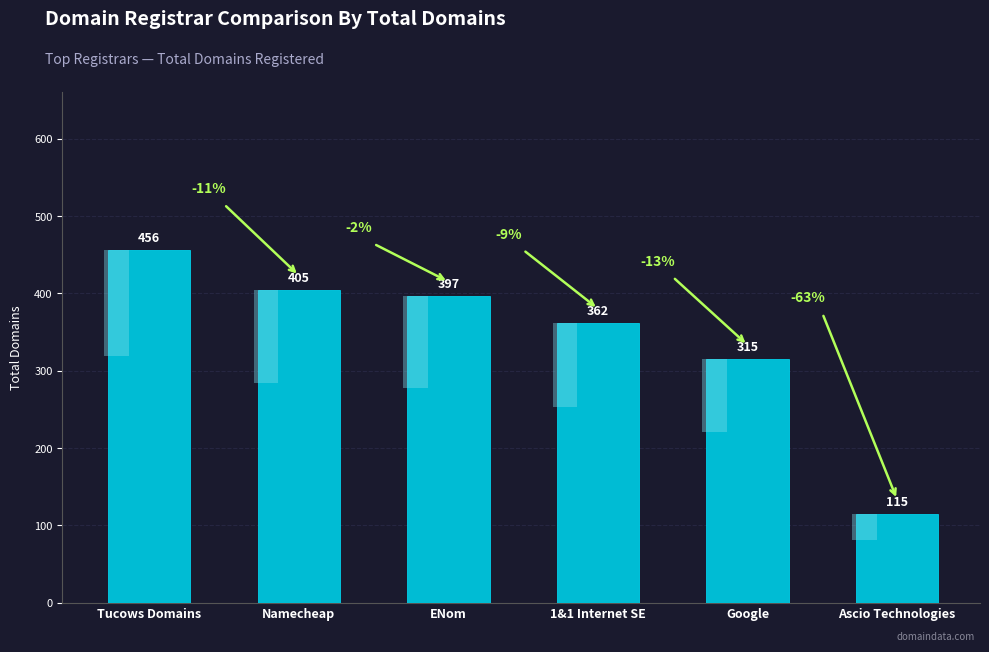

Count the number of values greater than 397.

2